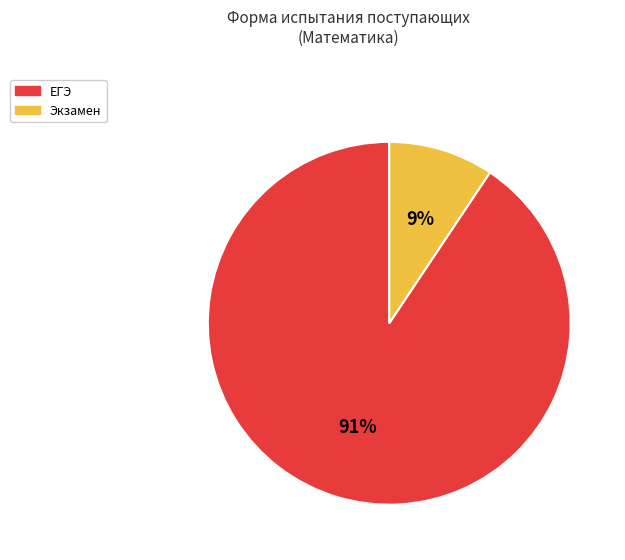

Which category accounts for the majority?

ЕГЭ